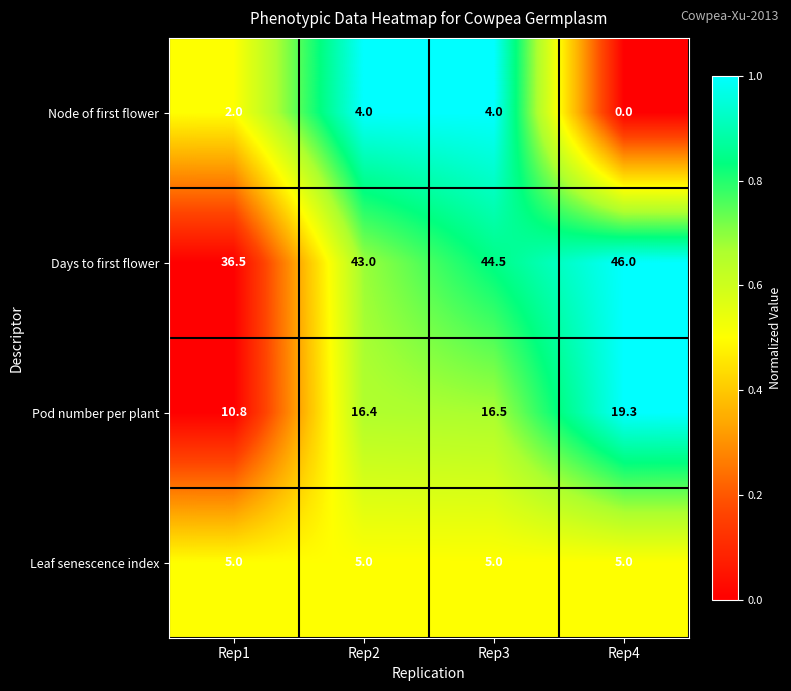

Reading left to right, list all the values displayed in this chart.

Node of first flower: Rep1=2.0	Rep2=4.0	Rep3=4.0	Rep4=0.0
Days to first flower: Rep1=36.5	Rep2=43.0	Rep3=44.5	Rep4=46.0
Pod number per plant: Rep1=10.8	Rep2=16.4	Rep3=16.5	Rep4=19.3
Leaf senescence index: Rep1=5.0	Rep2=5.0	Rep3=5.0	Rep4=5.0